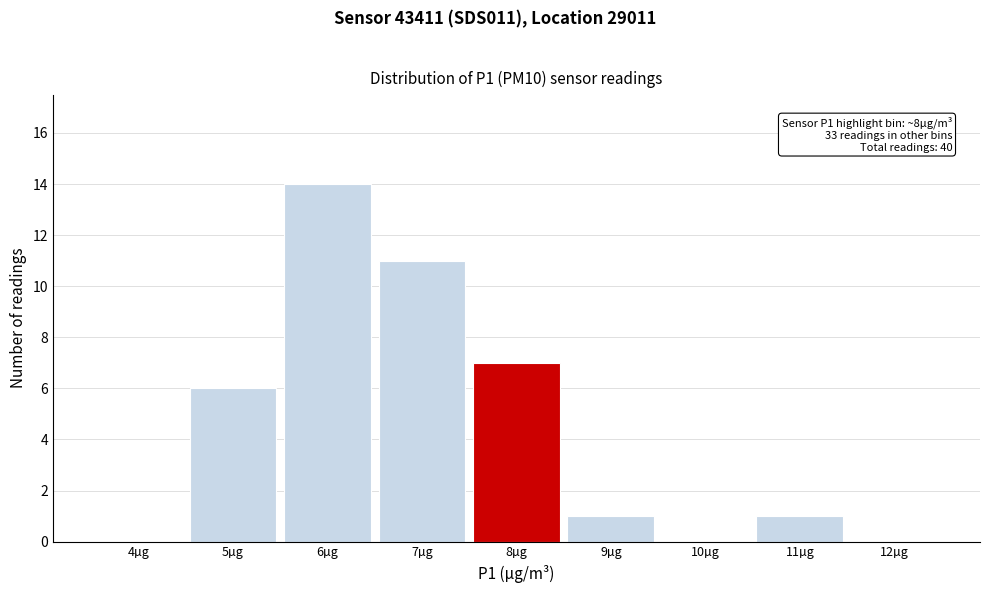

Which range on the x-axis has the tallest bar?

5.5 to 6.5